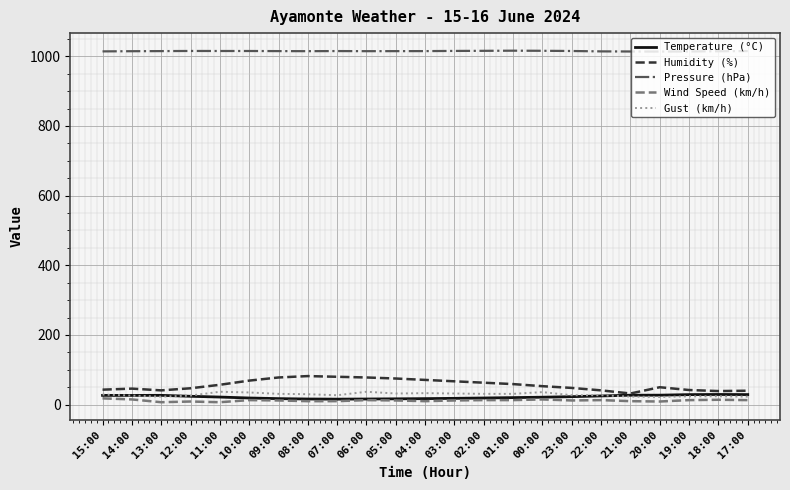

True or false: Pressure (hPa) and Gust (km/h) cross at least once.

False